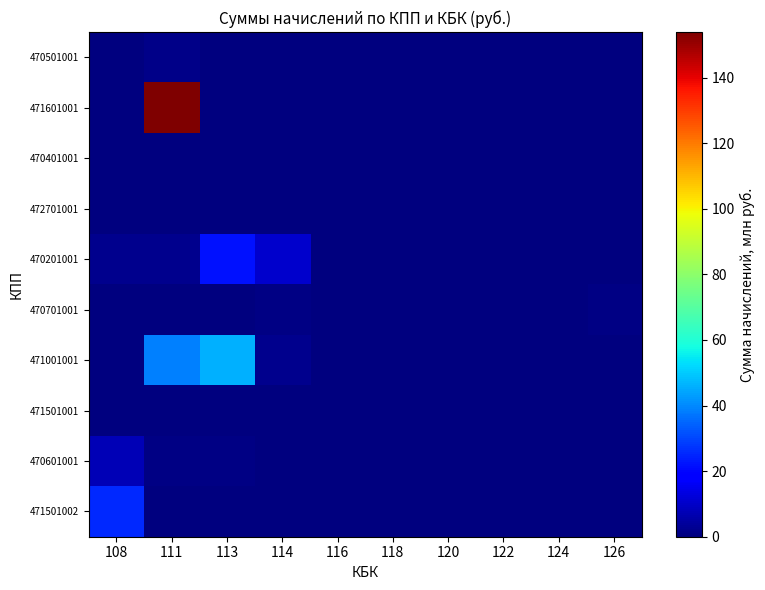

Between 122 and 126, which series saw the biggest shift?

470701001